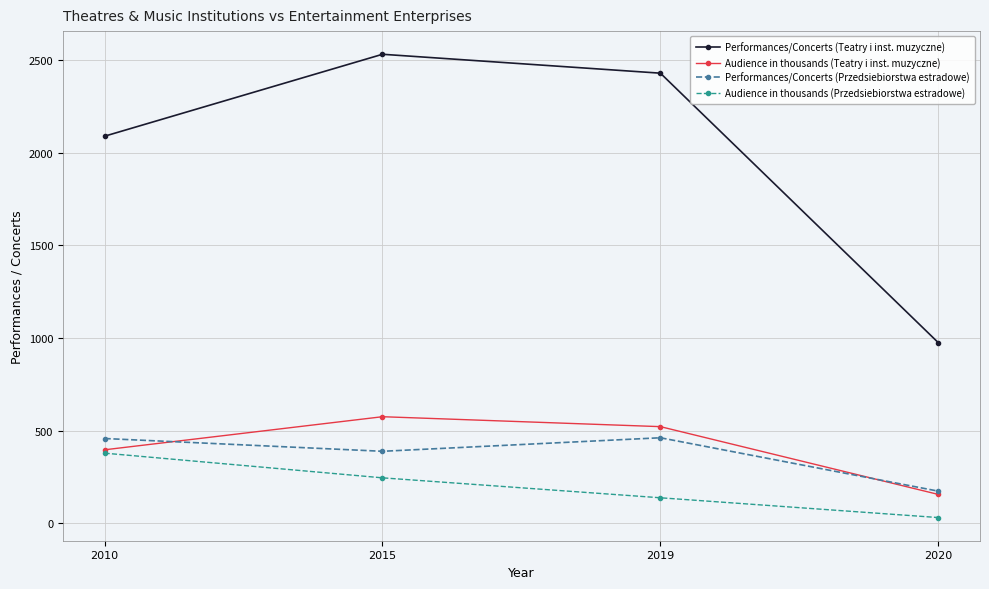

True or false: Audience in thousands (Przedsiebiorstwa estradowe) and Performances/Concerts (Teatry i inst. muzyczne) intersect in this chart.

False